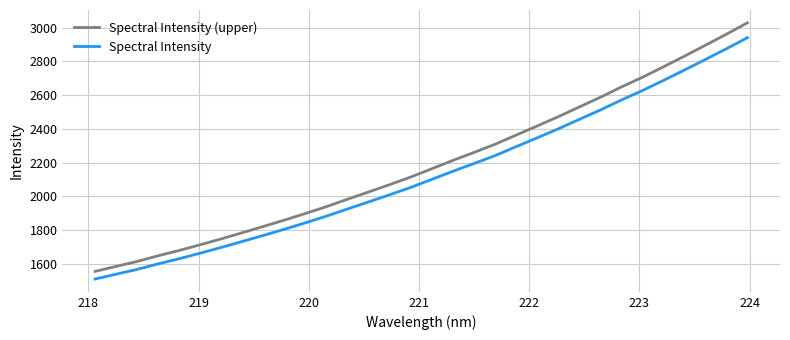

What is the difference between the maximum and minimum values in the Spectral Intensity series?

1432.1